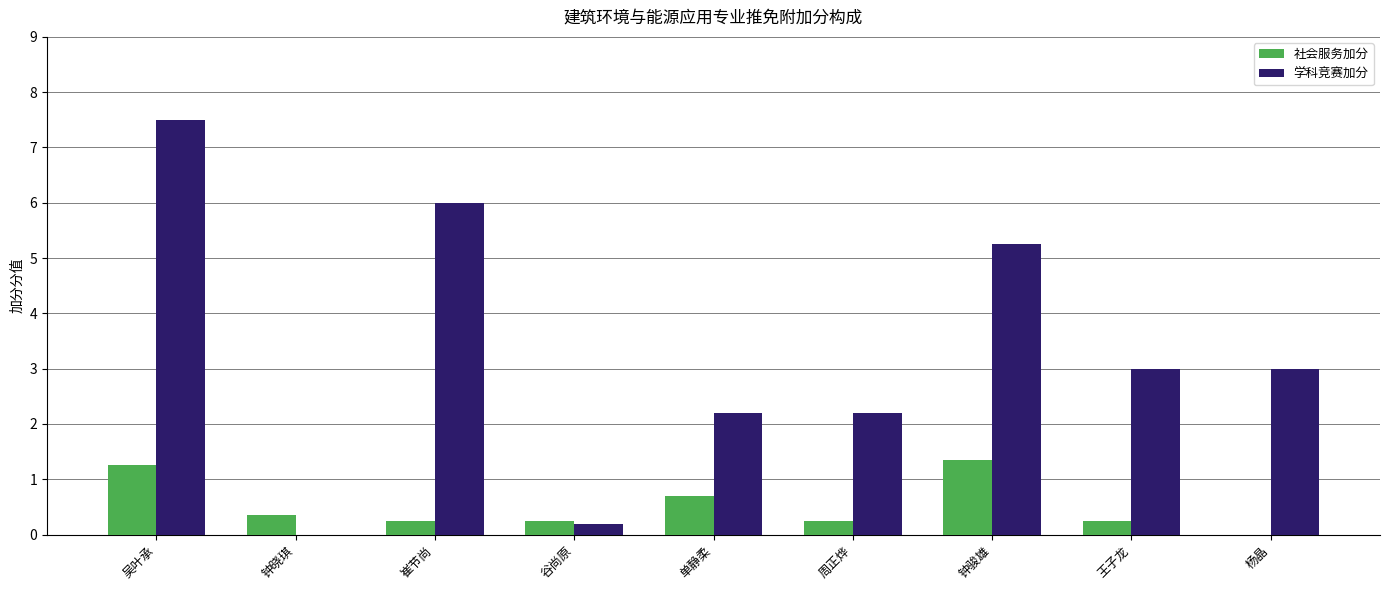

The 社会服务加分 series shows 1.4 at 钟骏雄. True or false?

True